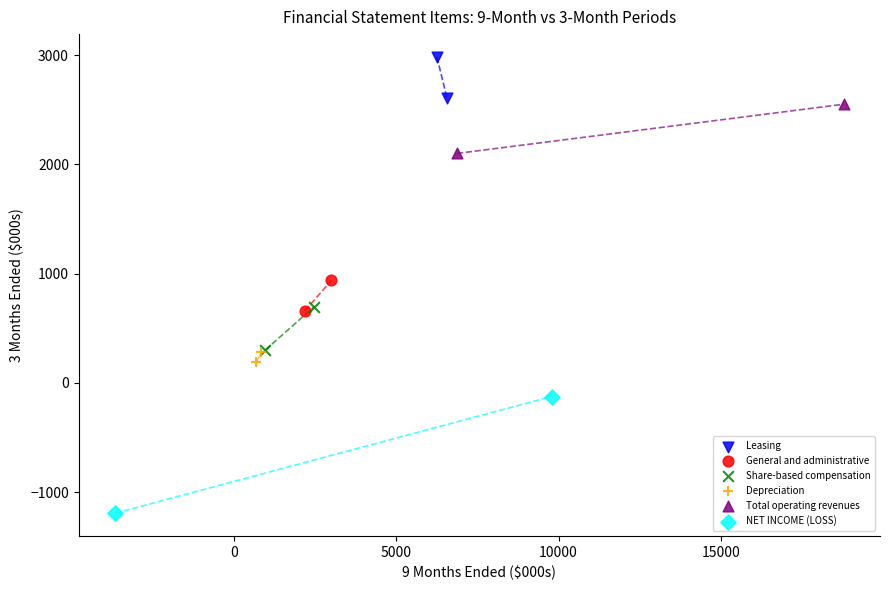

Which series has the largest Y range (max minus min)?

NET INCOME (LOSS)